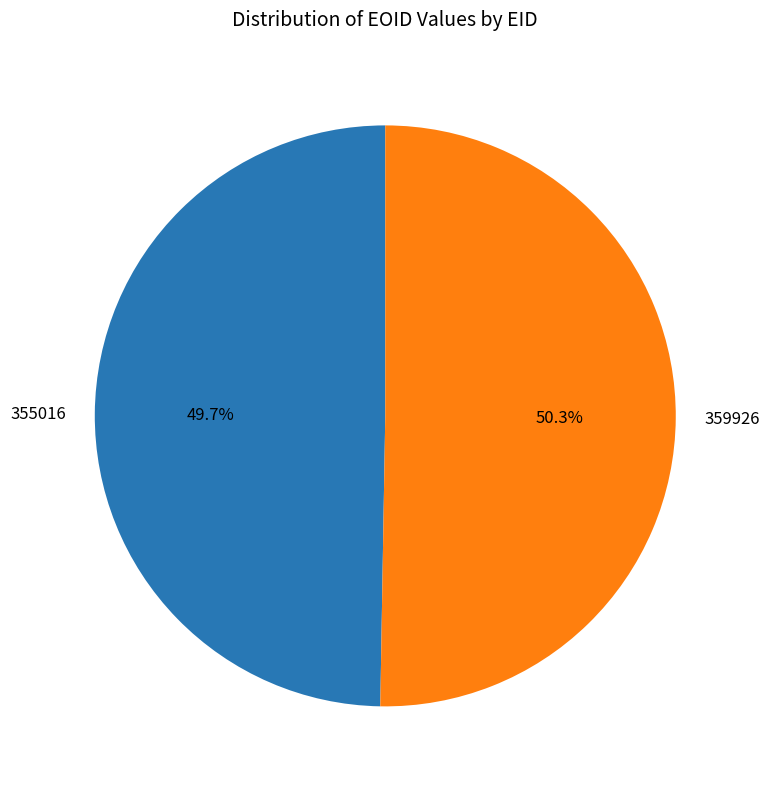

What percentage is the 355016 slice, to the nearest percent?

50%